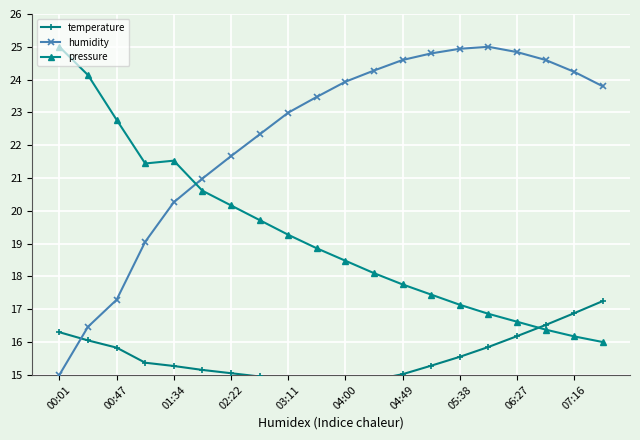

How many times do humidity and pressure cross each other?

1